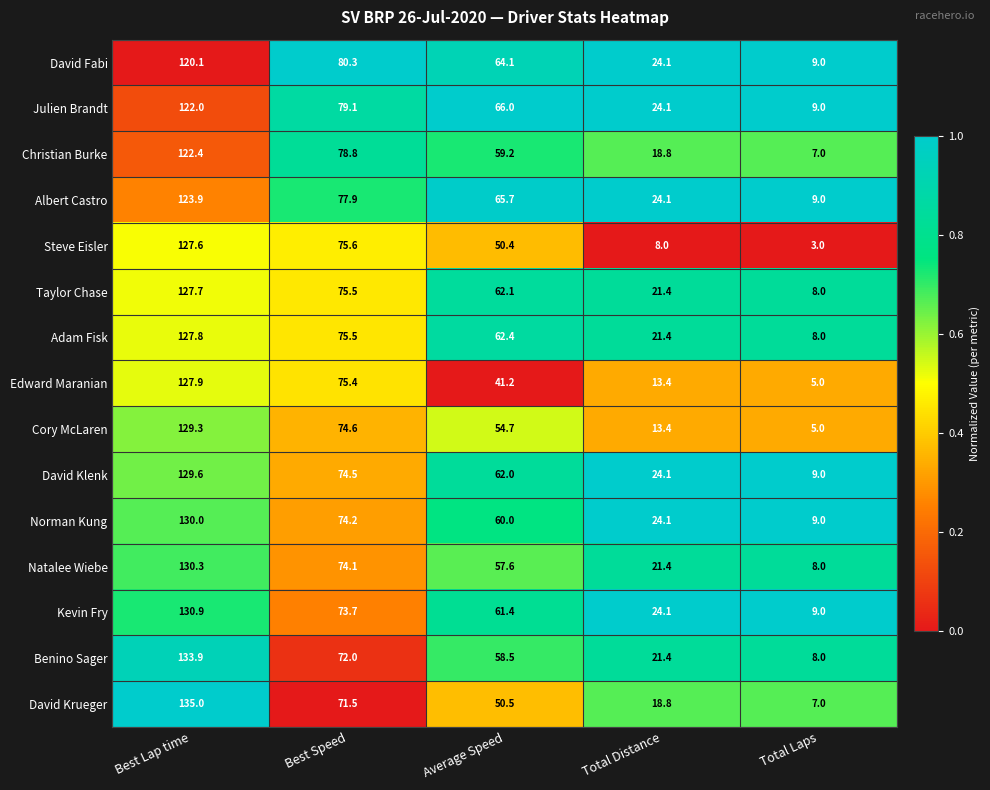

What is the greatest value displayed?

135.0